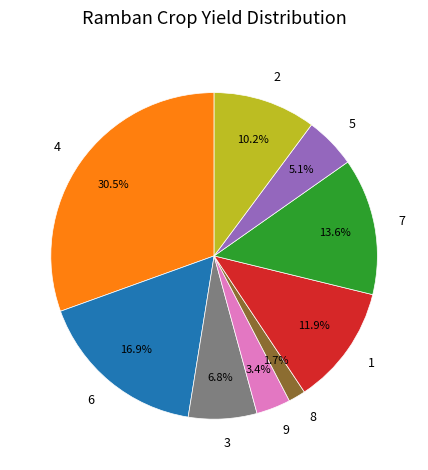

Does 4 represent more than half of the total?

No